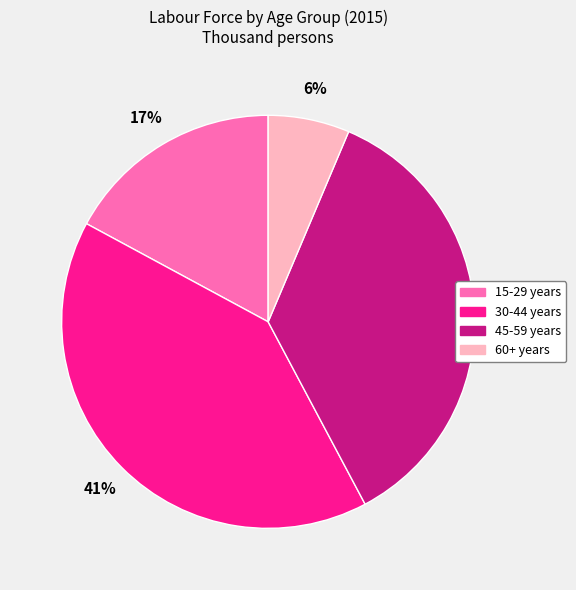

To the nearest percent, what is the combined percentage of 60+ years and 30-44 years?

47%